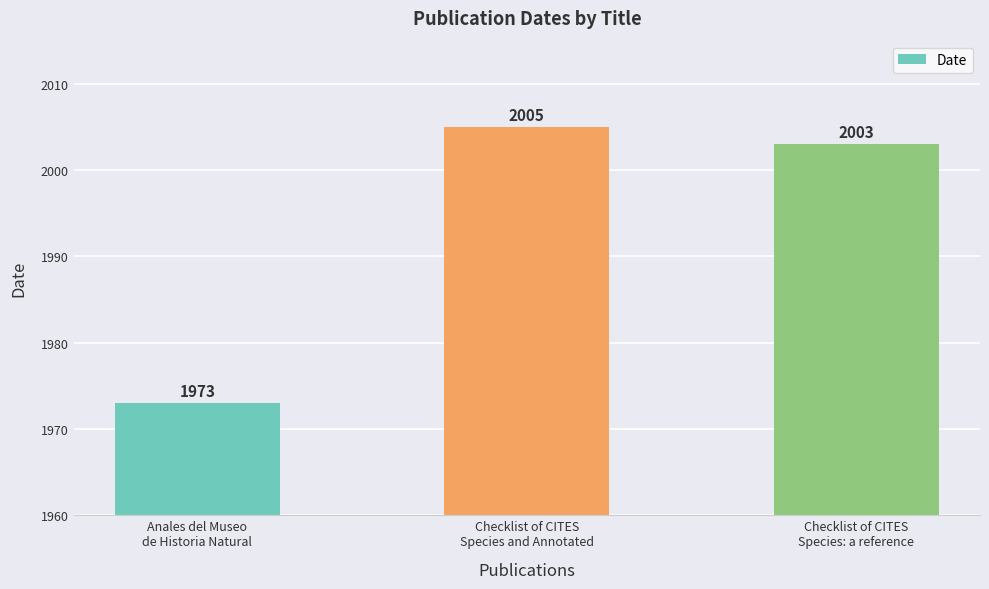

What is the value of the 2nd bar from the left?

2005